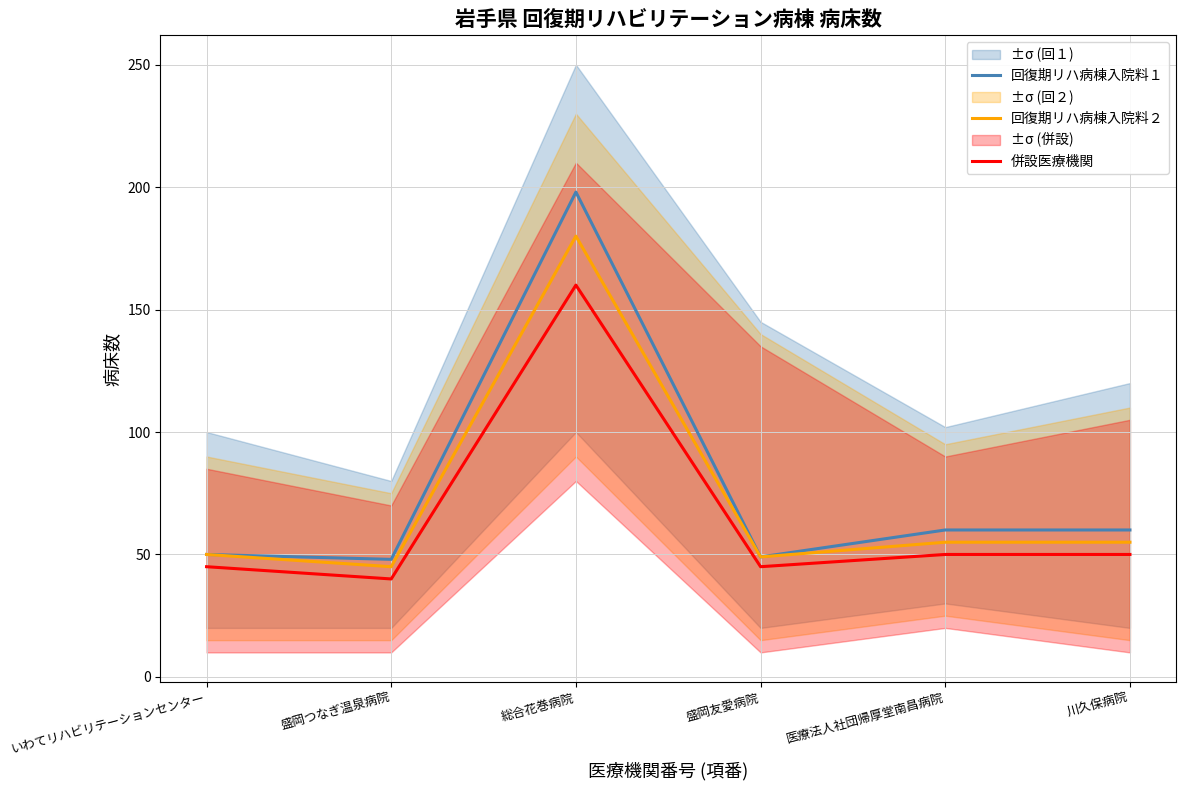

What is the average value of the 回復期リハ病棟入院料１ series?

78